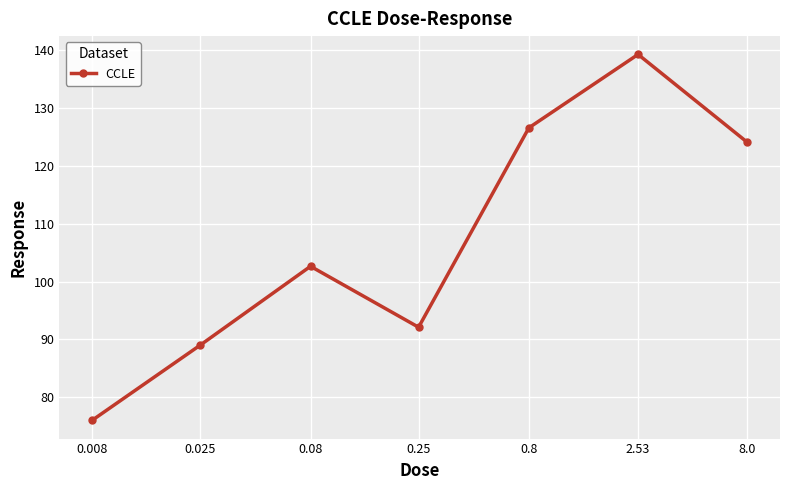

What is the value of the 3rd point from the left?

102.6